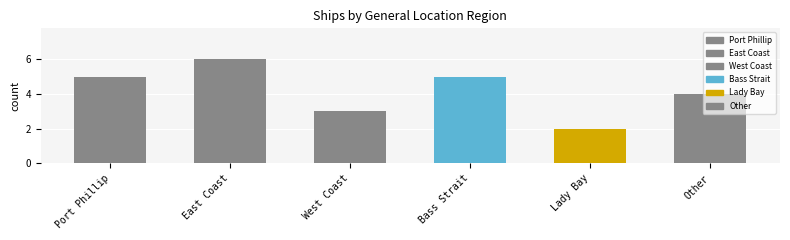

What is the minimum value shown in the chart?

2